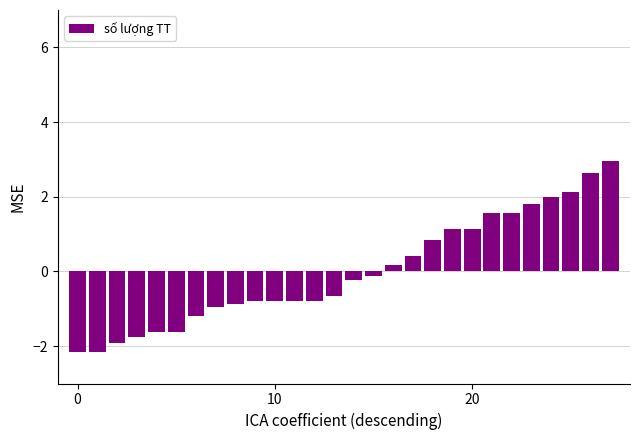

What is the value of the 1st bar from the left?

-2.1